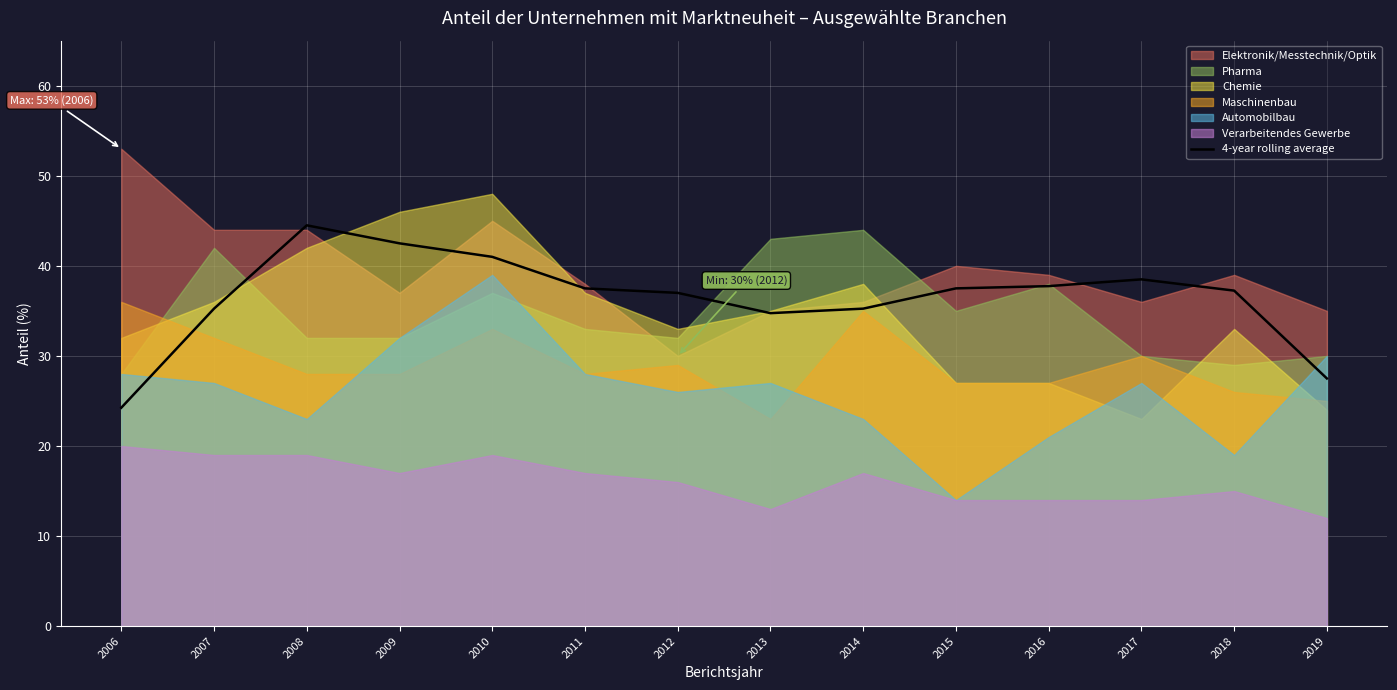

Rank the categories by value from highest to lowest.

2008, 2009, 2010, 2017, 2016, 2011, 2015, 2018, 2012, 2007, 2014, 2013, 2019, 2006